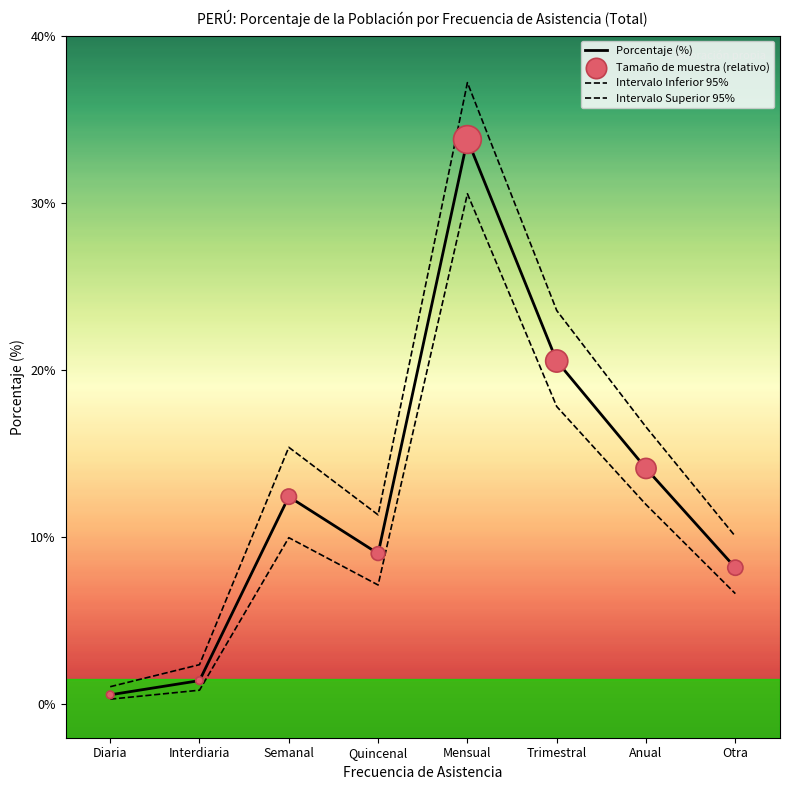

Is this an area chart (filled region under the line)?

No